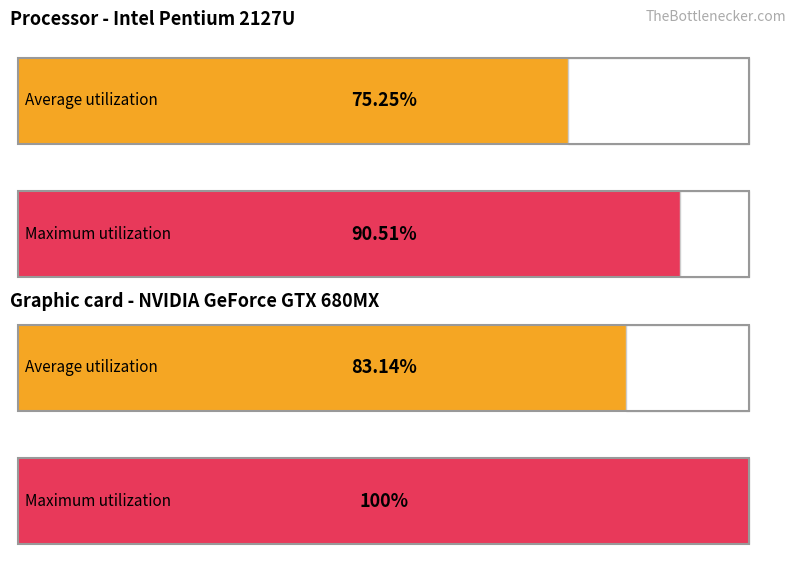

Which series has the largest total across all categories?

Maximum utilization